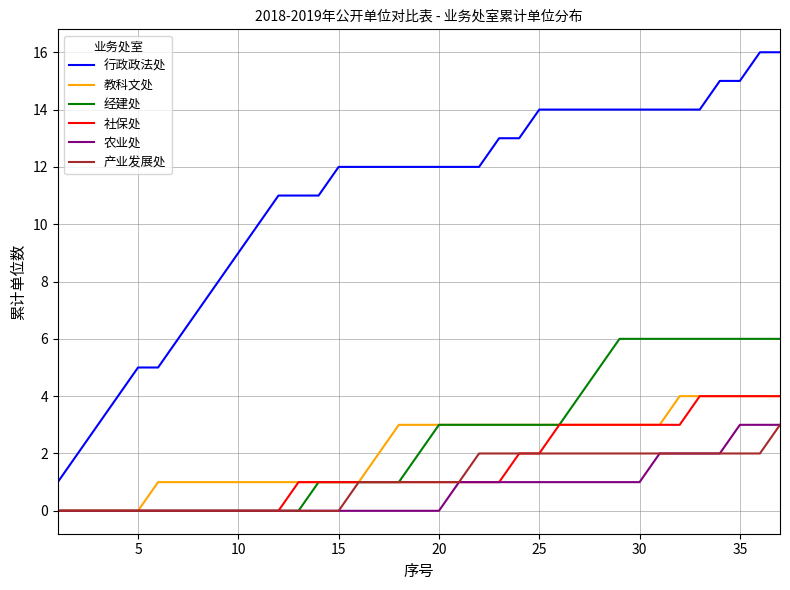

Which series has the largest total across all categories?

行政政法处